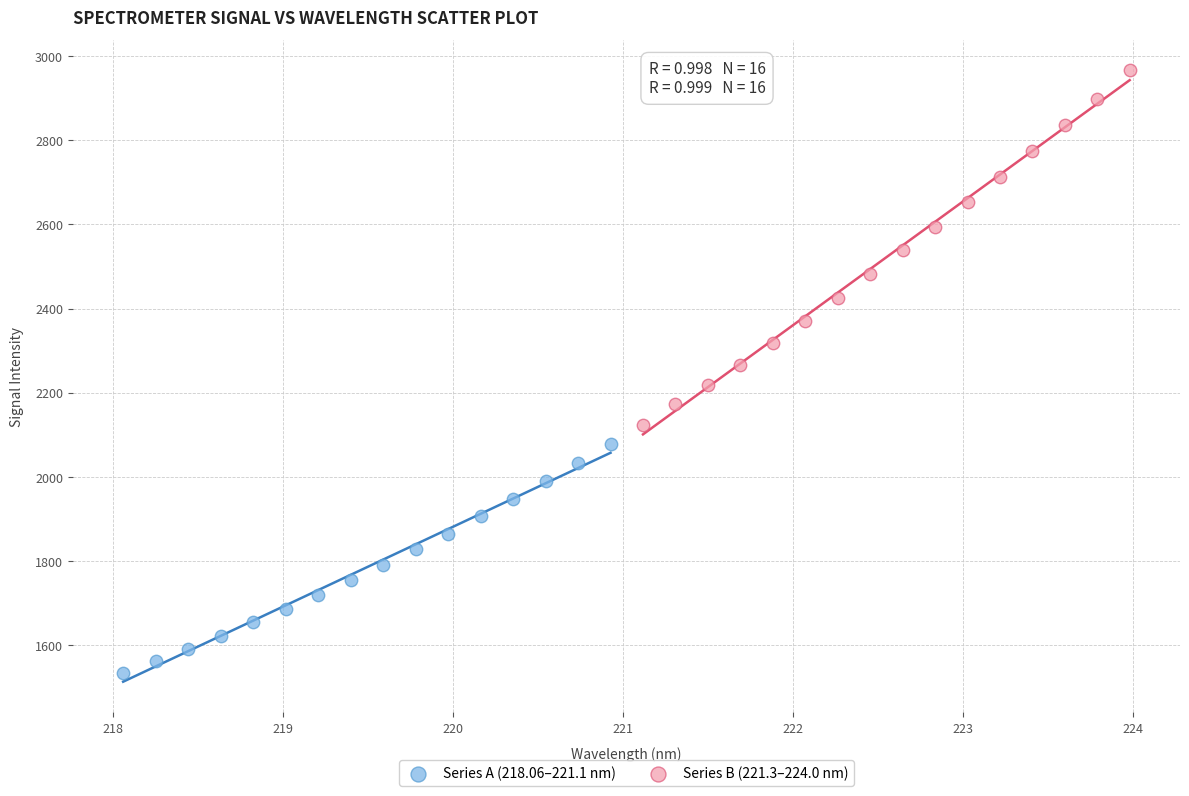

What are all the series names shown in the legend?

Series A (218.06–221.1 nm), Series B (221.3–224.0 nm)